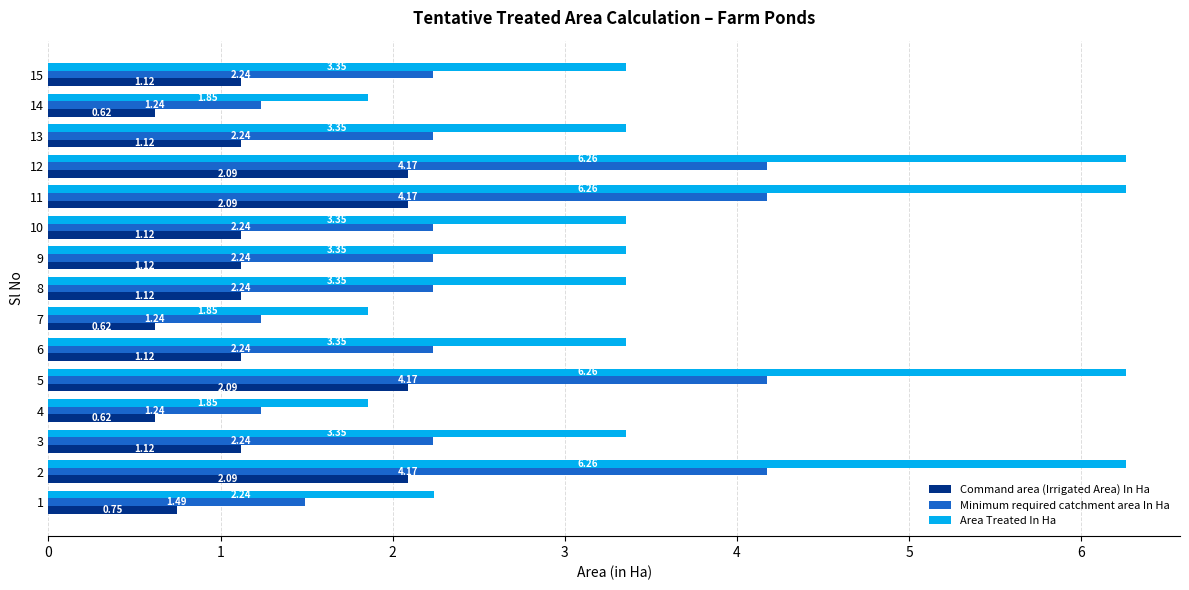

What is the difference between the Command area (Irrigated Area) In Ha values at 7 and 15?

0.5